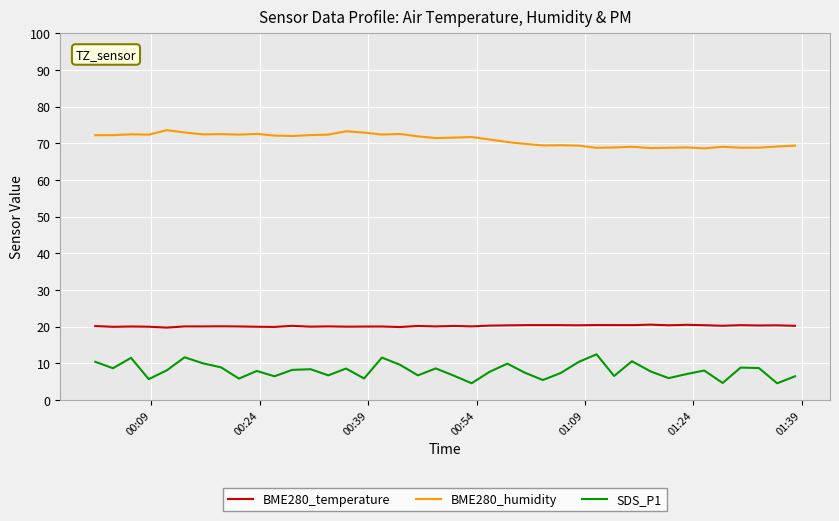

True or false: SDS_P1 and BME280_temperature cross at least once.

False